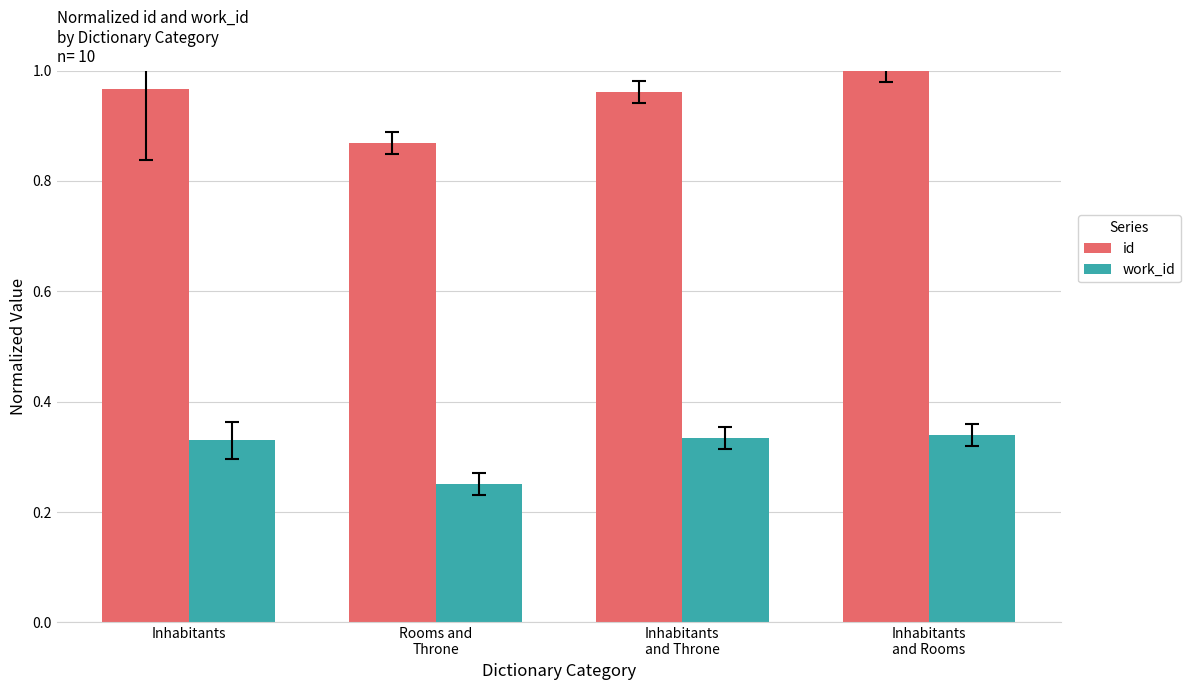

What is the sum of all work_id values?

1.3